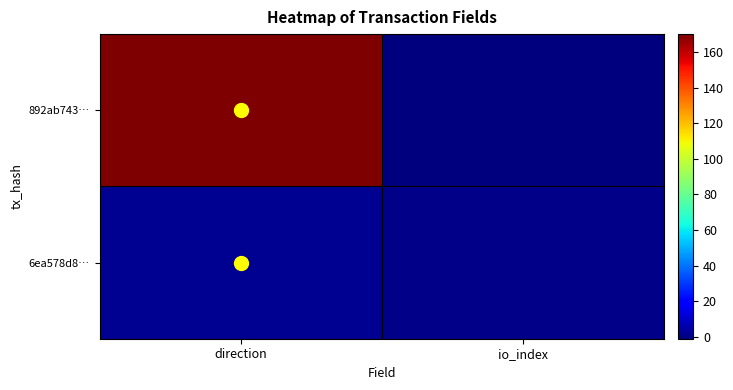

Between direction and io_index, which is larger?

direction